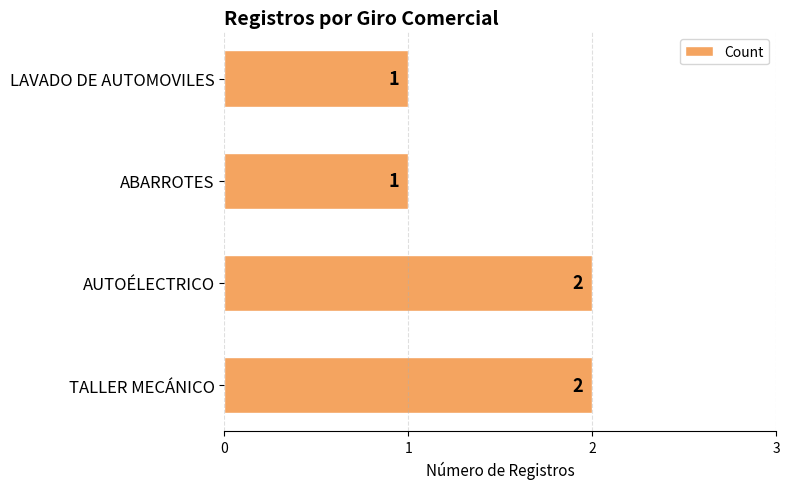

How many values are between 1 and 2?

4